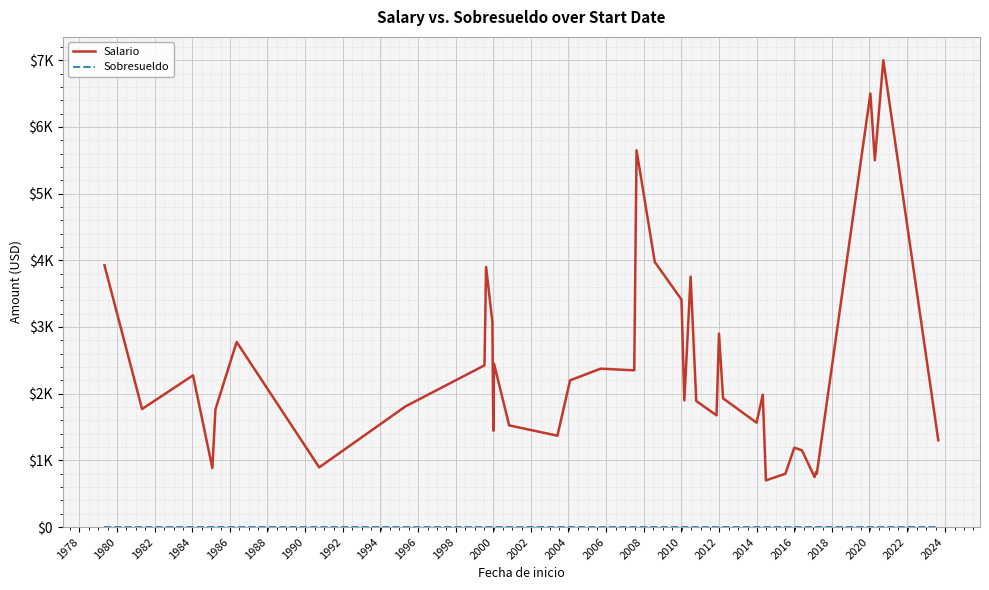

Is this an area chart (filled region under the line)?

No